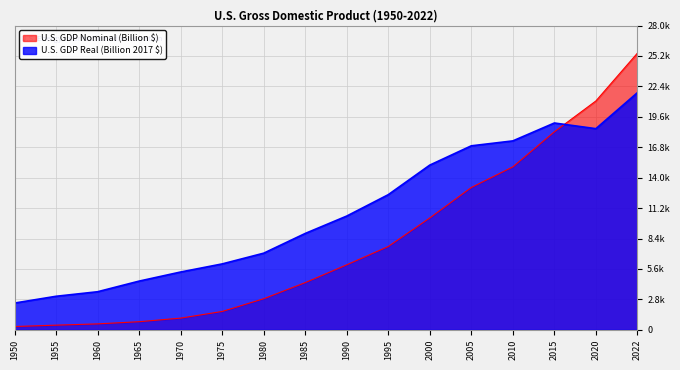

After their last crossing, which series has the higher values: U.S. GDP Real (Billion 2017 $) or U.S. GDP Nominal (Billion $)?

U.S. GDP Nominal (Billion $)